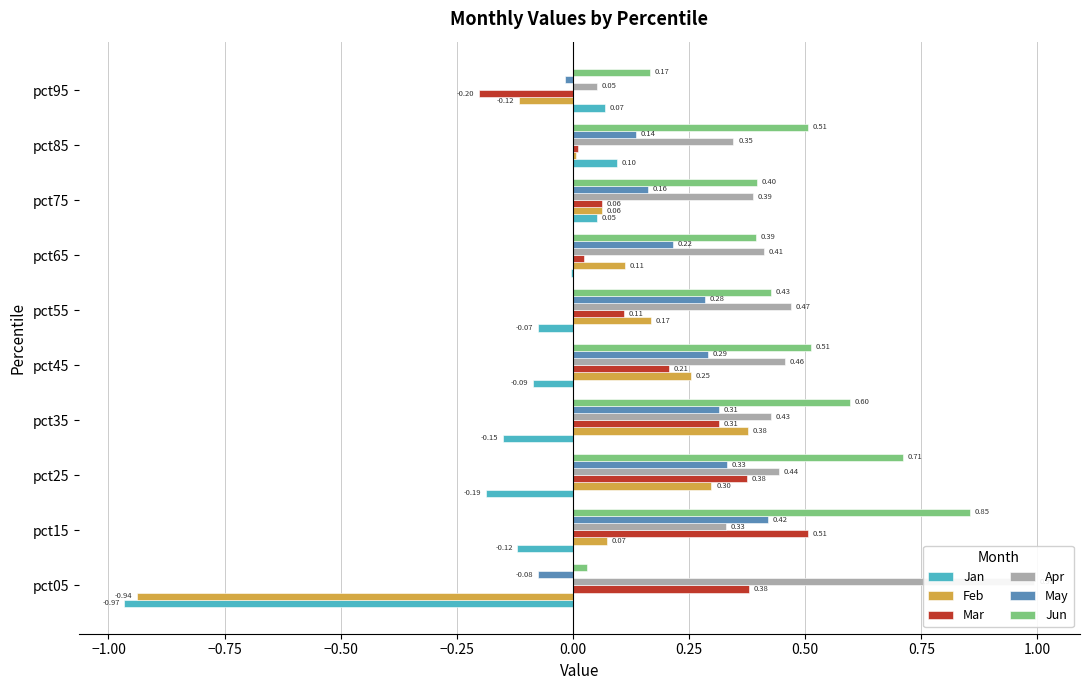

Reading left to right, list all the values displayed in this chart.

Jan: -1.0	-0.1	-0.2	-0.1	-0.1	-0.1	-0.0	0.1	0.1	0.1
Feb: -0.9	0.1	0.3	0.4	0.3	0.2	0.1	0.1	0.0	-0.1
Mar: 0.4	0.5	0.4	0.3	0.2	0.1	0.0	0.1	0.0	-0.2
Apr: 1.0	0.3	0.4	0.4	0.5	0.5	0.4	0.4	0.3	0.1
May: -0.1	0.4	0.3	0.3	0.3	0.3	0.2	0.2	0.1	-0.0
Jun: 0.0	0.9	0.7	0.6	0.5	0.4	0.4	0.4	0.5	0.2